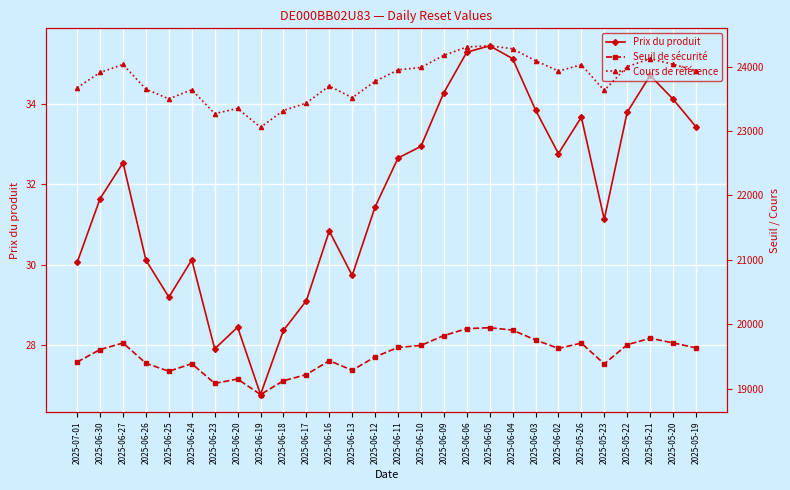

Where is the first local maximum for Seuil de sécurité?

2025-06-27